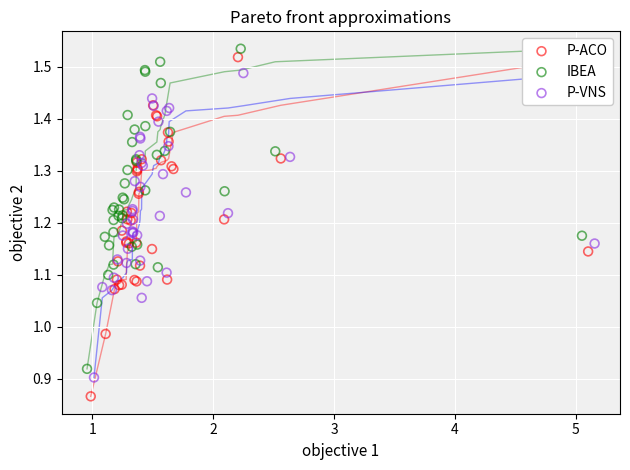

Which series contains the lowest Y value?

P-ACO